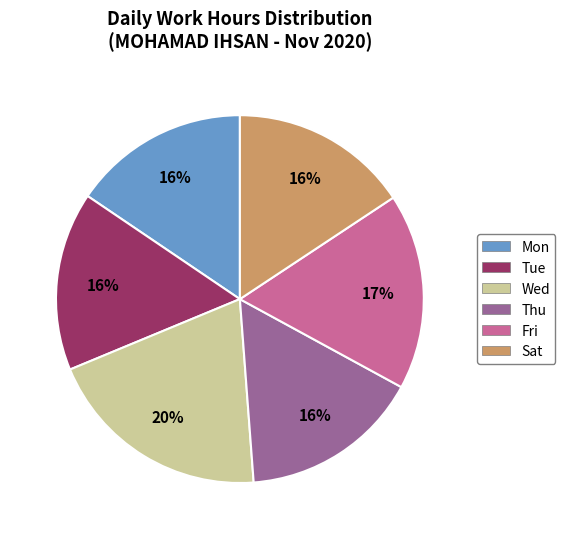

The Sat slice represents 16% of the pie. True or false?

True